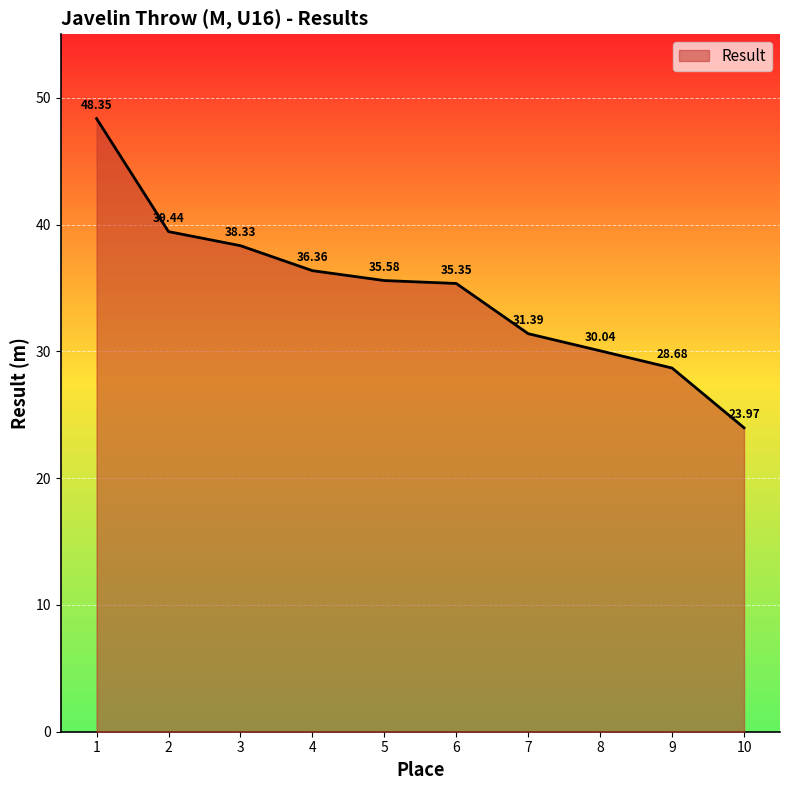

Reading left to right, extract all data points from this chart.

48.4	39.4	38.3	36.4	35.6	35.4	31.4	30.0	28.7	24.0